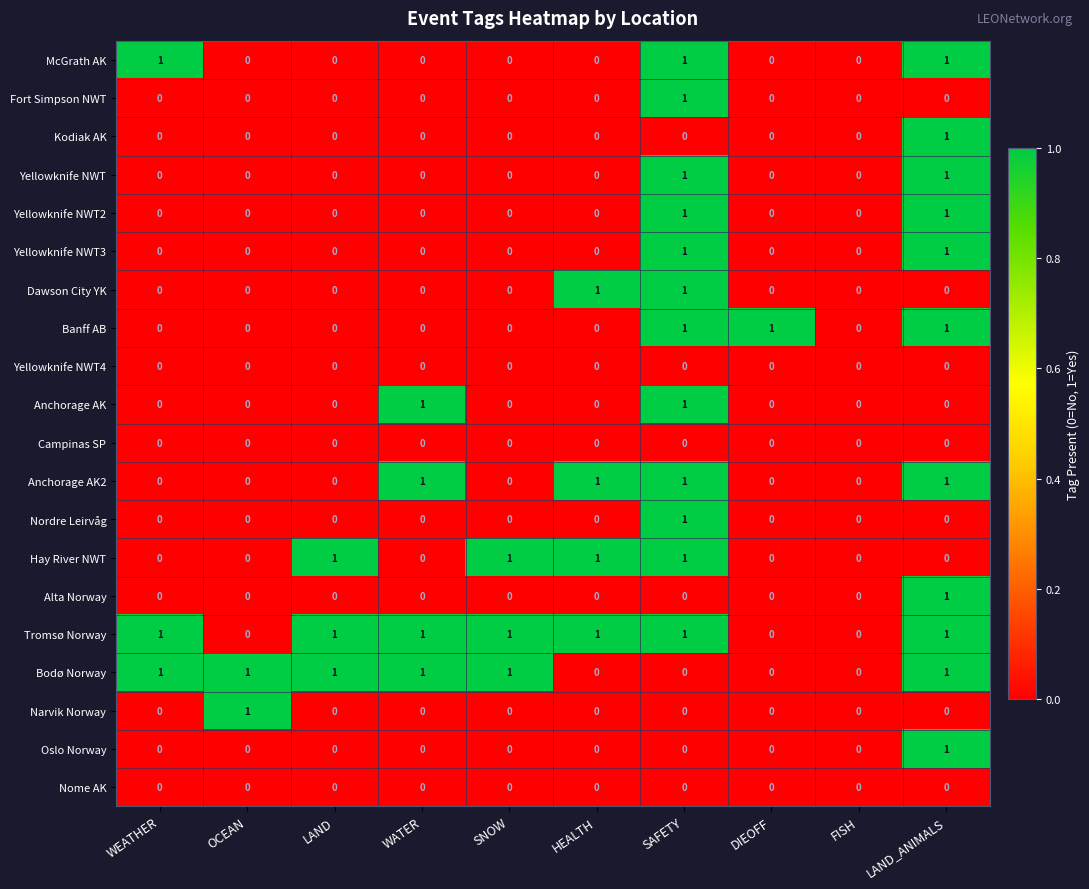

What is the sum of all Bodø Norway values?

6